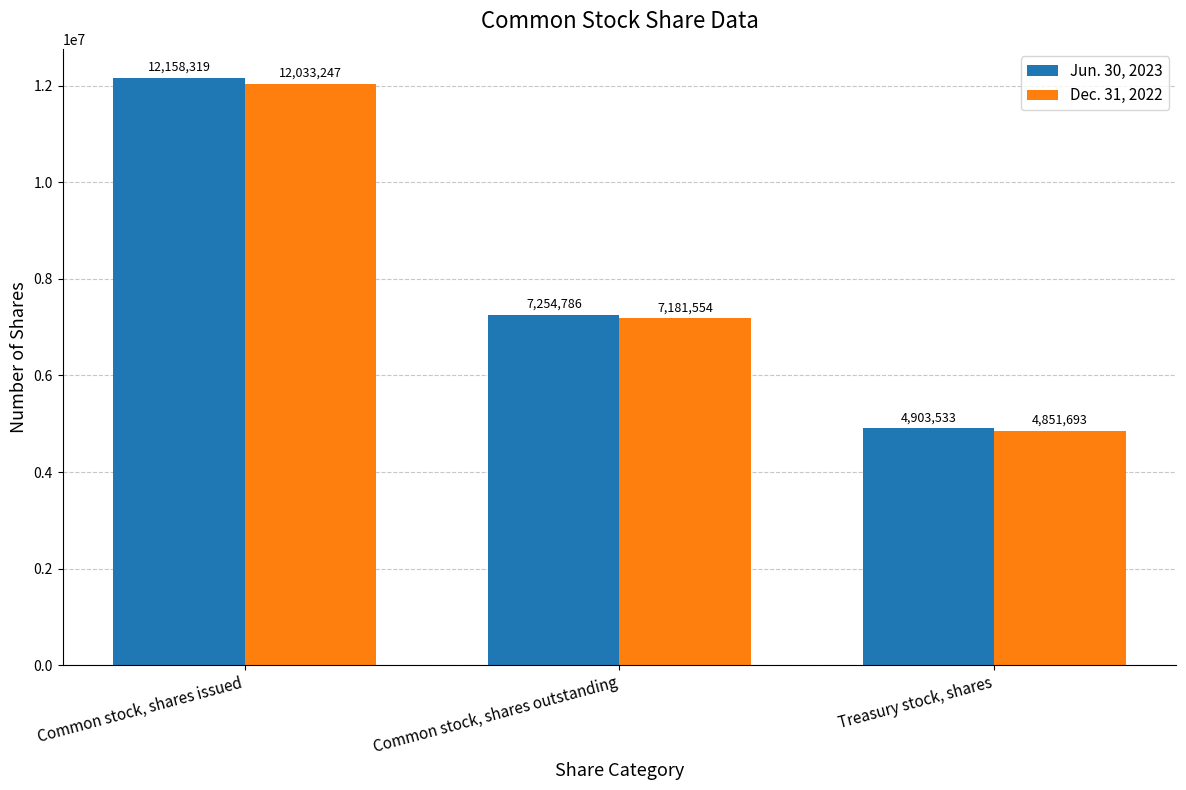

What is the label of the 1st bar from the left?

Common stock, shares issued